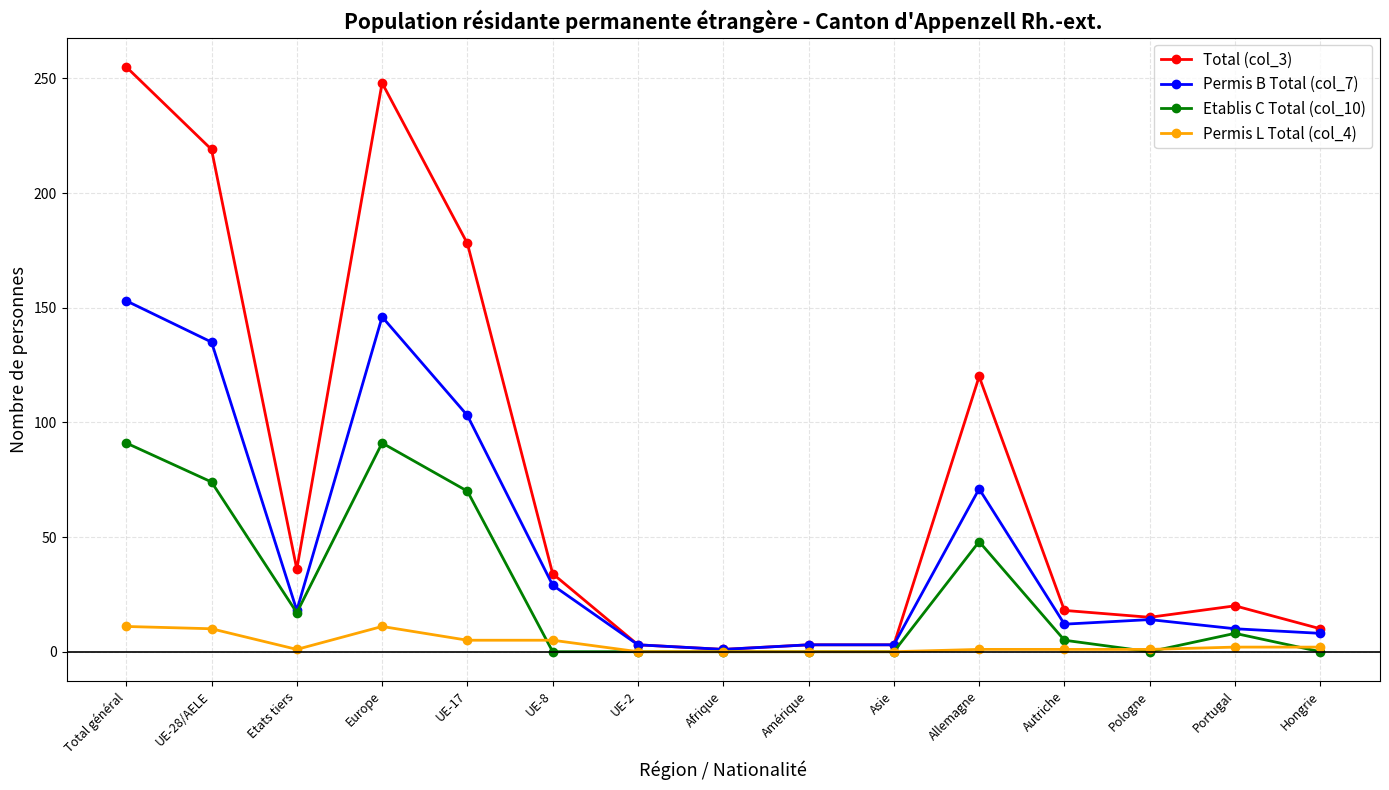

What is the label of the 4th point from the left?

Europe